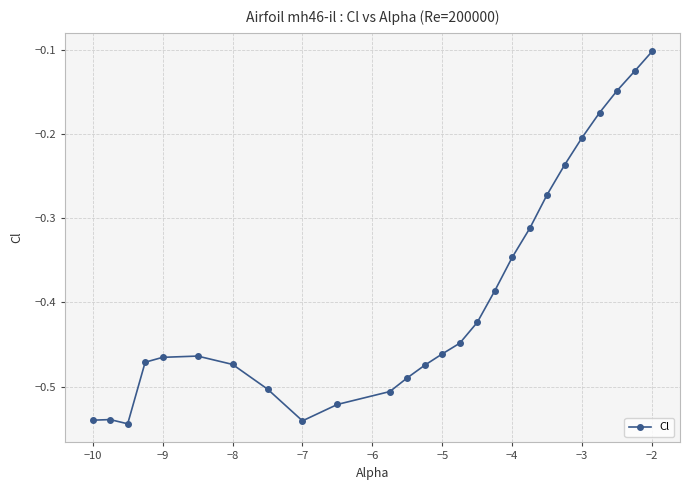

What is the difference between the maximum and second lowest values?

0.4